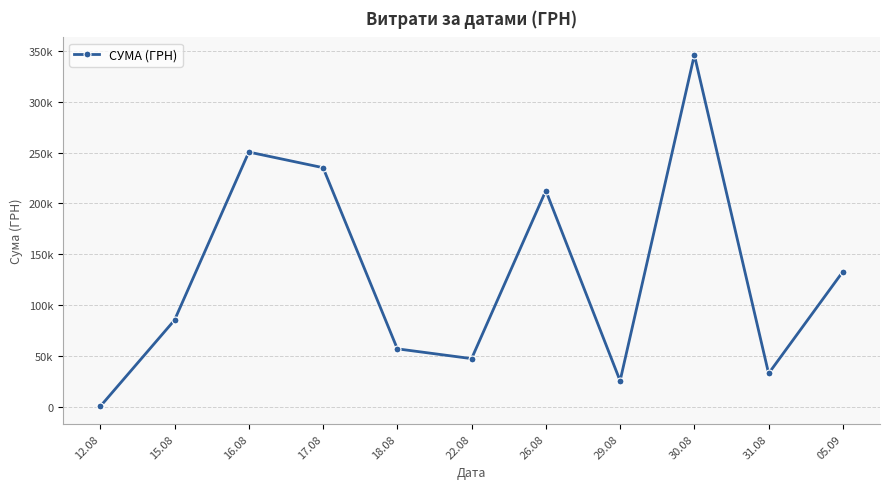

What is the minimum value shown in the chart?

998.2